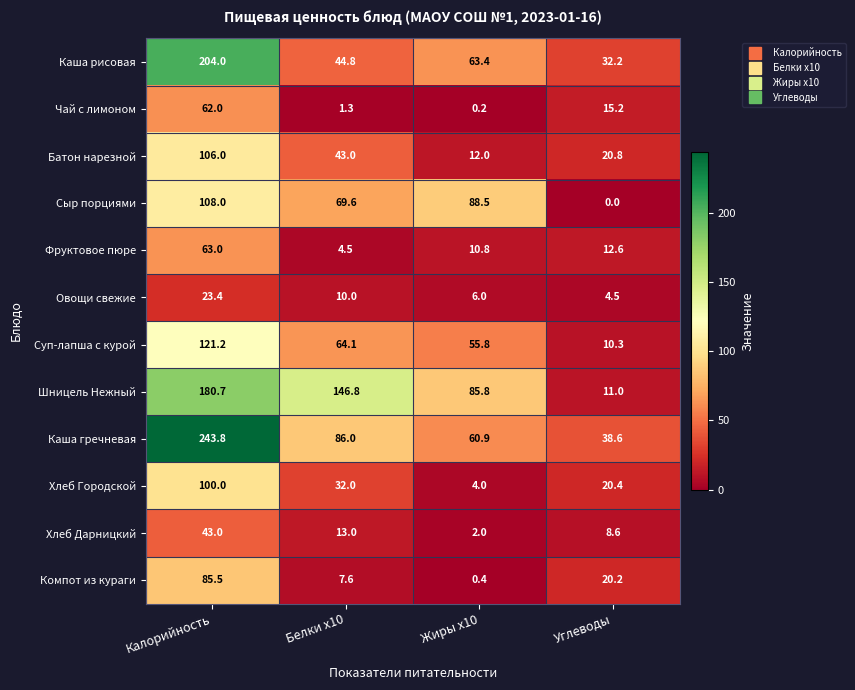

What is the total value across all series at Жиры x10?

389.8